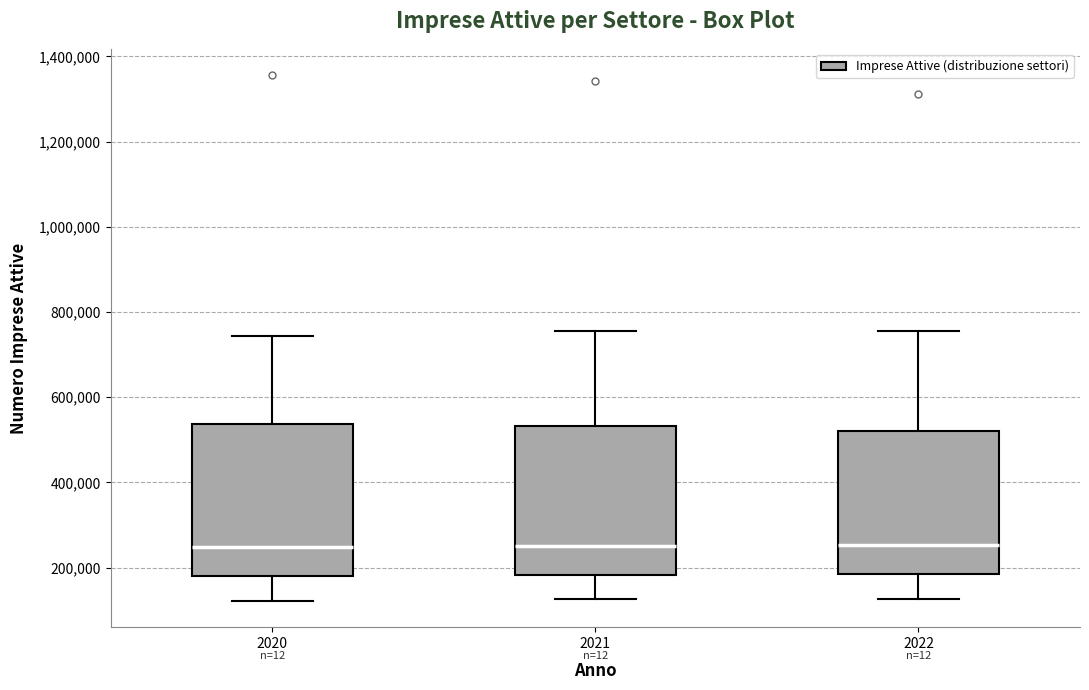

Reading left to right, read every box against the y-axis: the position of its median line, the range the box covers, and the ends of its whiskers. The values are not printed on the chart, so give them approximately, as read against the axis.

2020: median 240000, box 180000 to 540000, whiskers 120000 to 740000
2021: median 260000, box 180000 to 540000, whiskers 120000 to 760000
2022: median 260000, box 180000 to 520000, whiskers 120000 to 760000